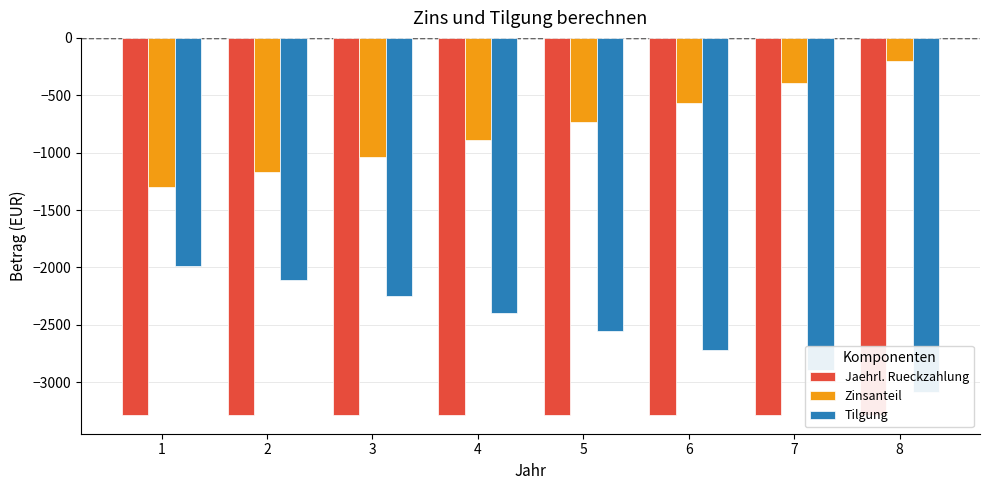

How many bars are there in total?

24